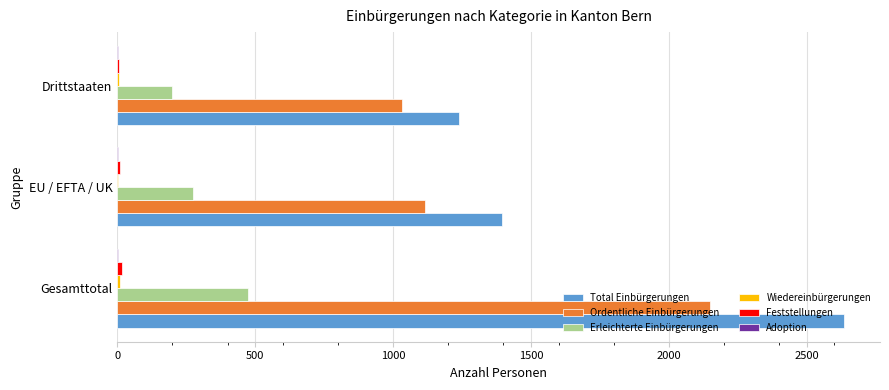

At which label is Total Einbürgerungen closest to 1937?

EU / EFTA / UK